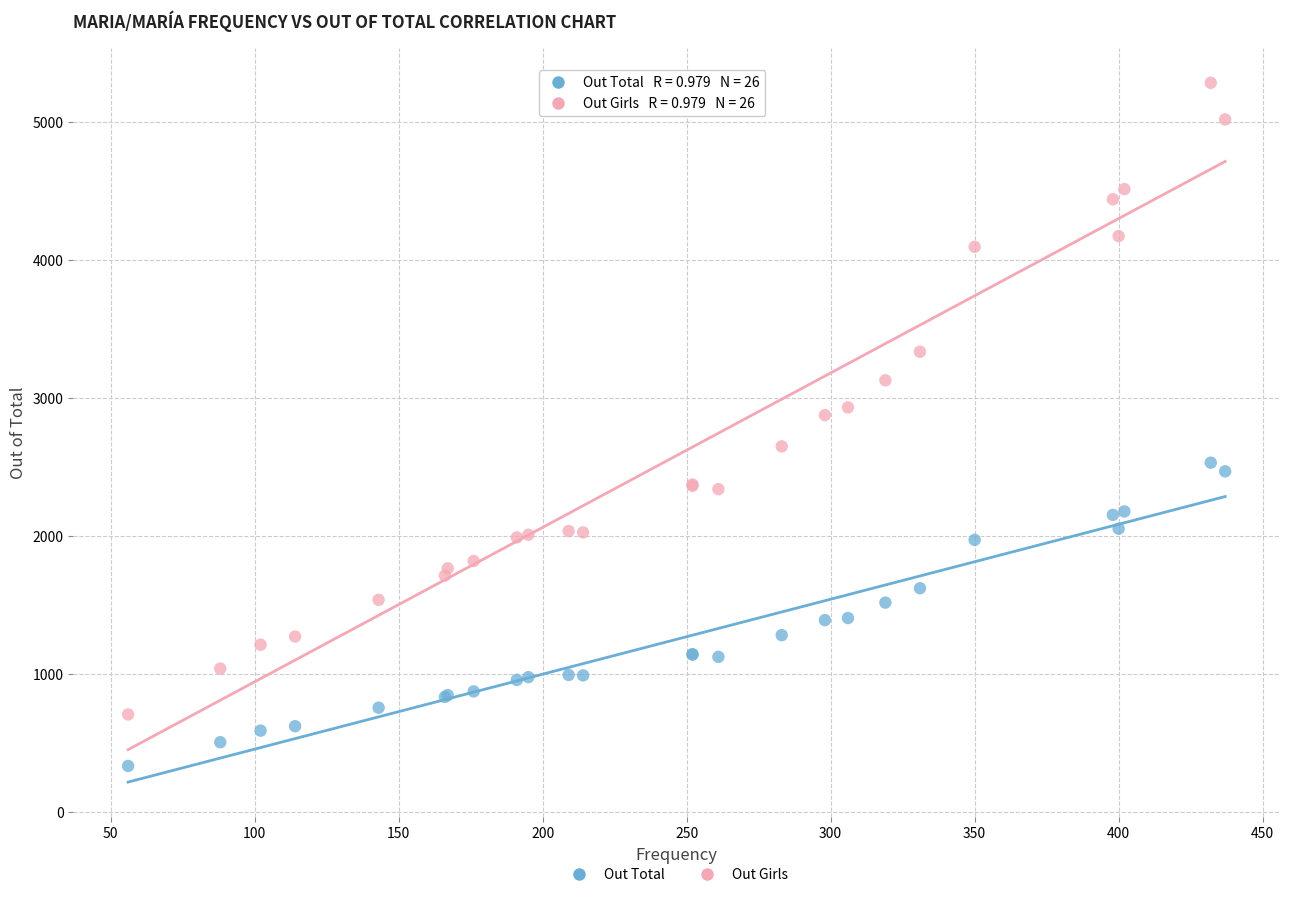

In the Out Girls series, what Y value is closest to 2994?

2931